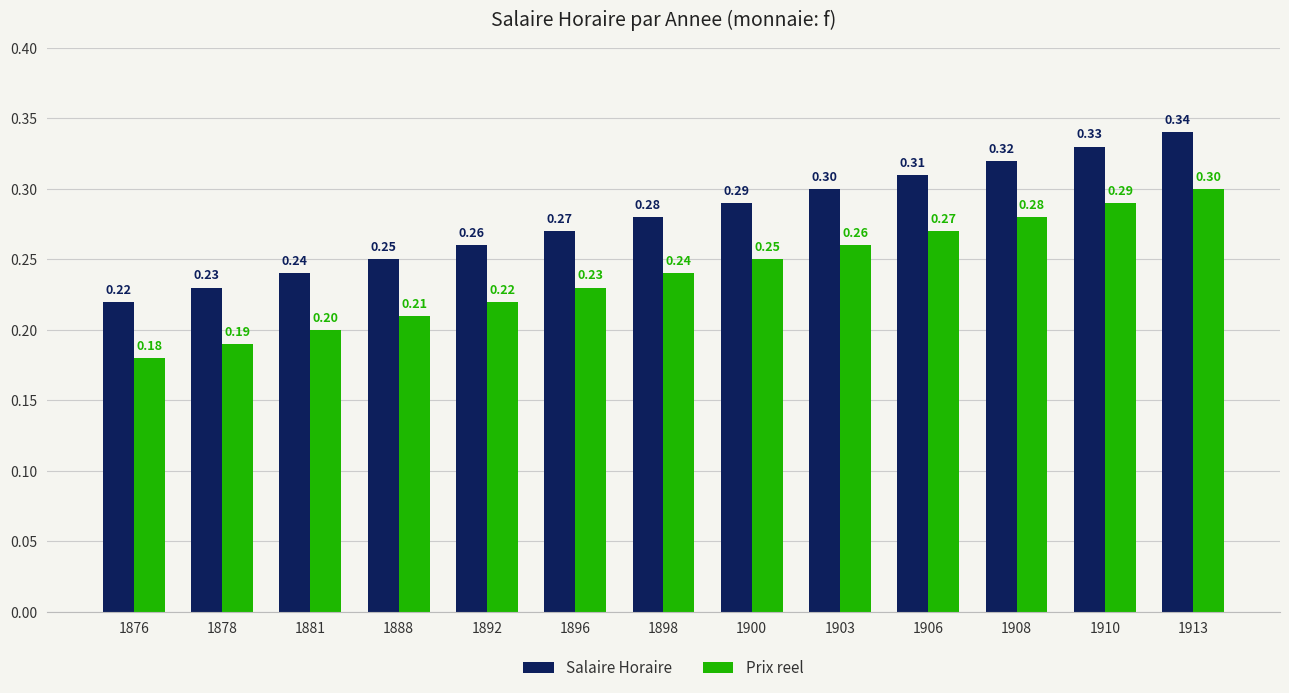

What is the total value across all series at 1898?

0.5